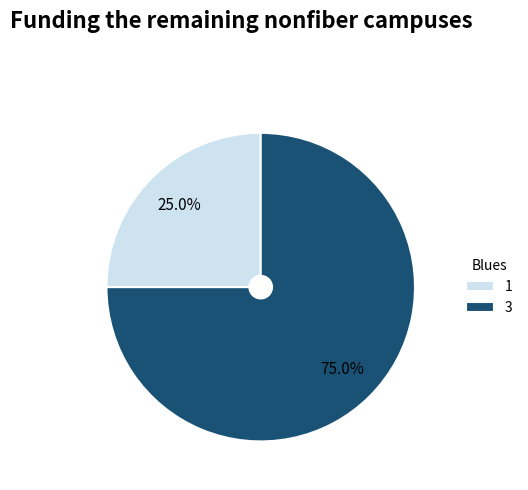

Does any single category account for the majority?

Yes